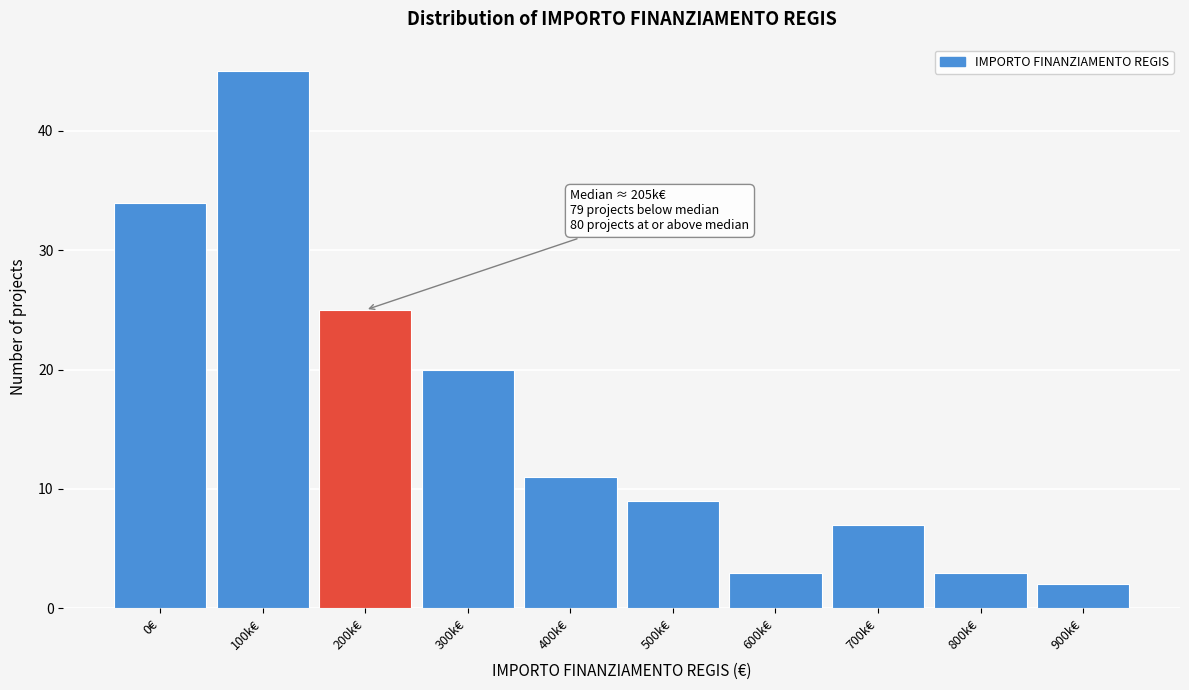

Reading right to left, list all the values displayed in this chart.

2	3	7	3	9	11	20	25	45	34